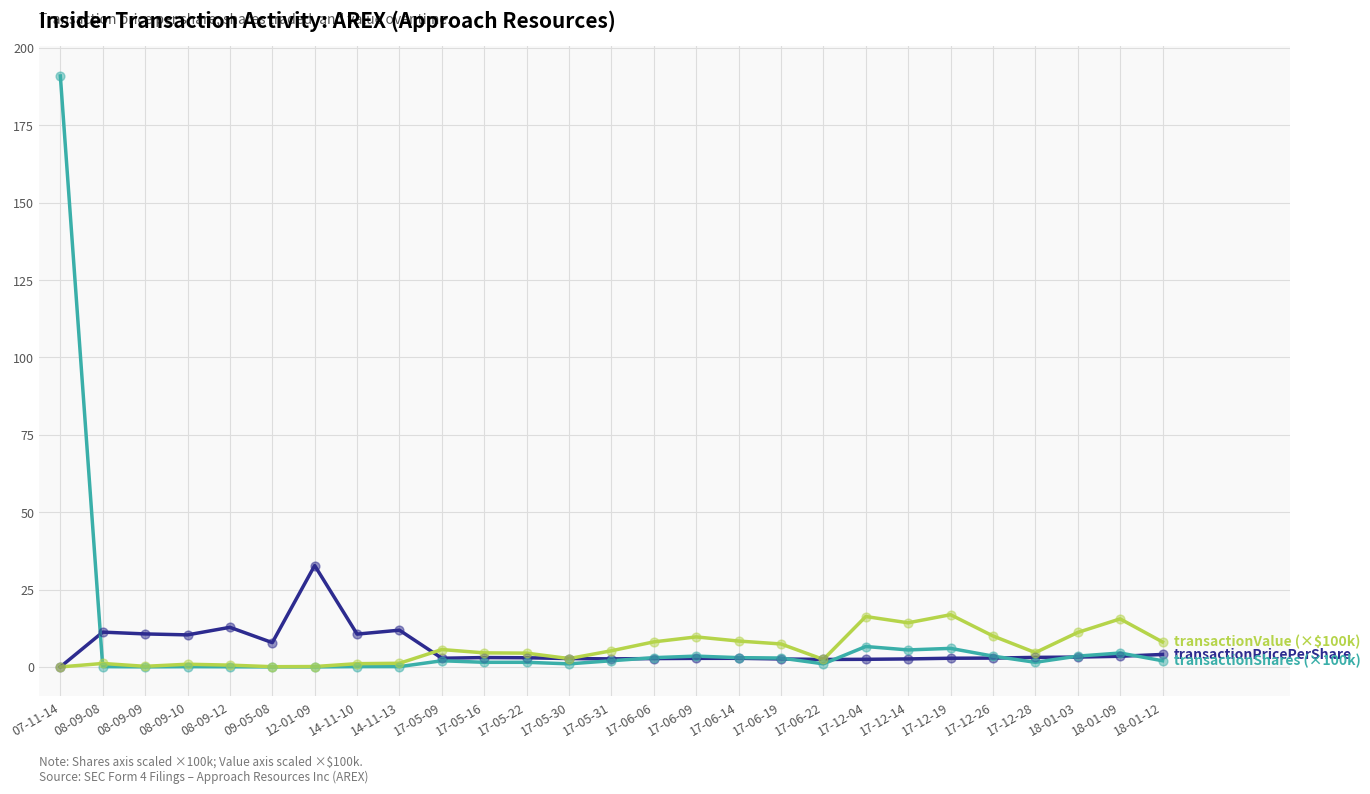

What is the total value across all series at 17-06-14?

14.2